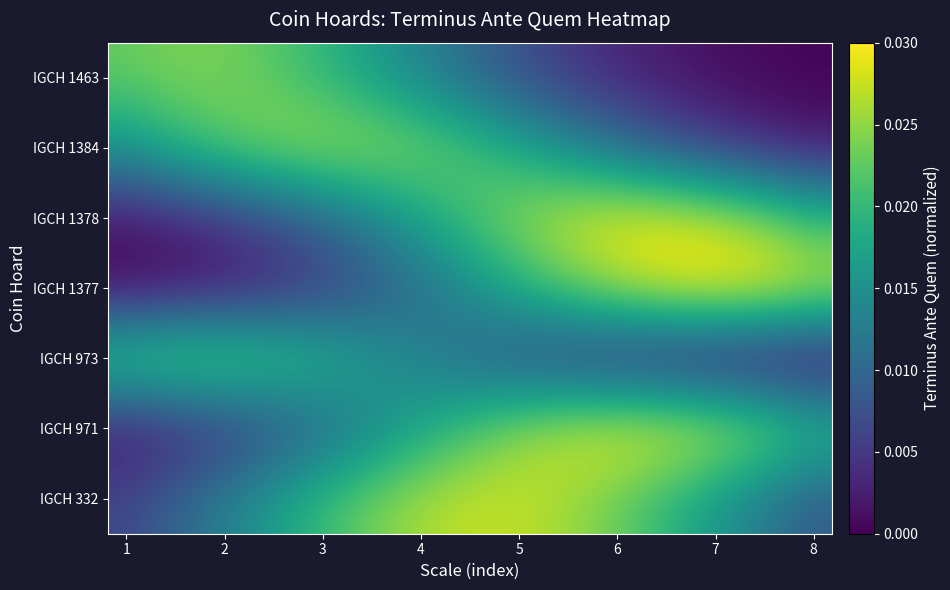

Which series has the largest range (max minus min)?

IGCH 1377